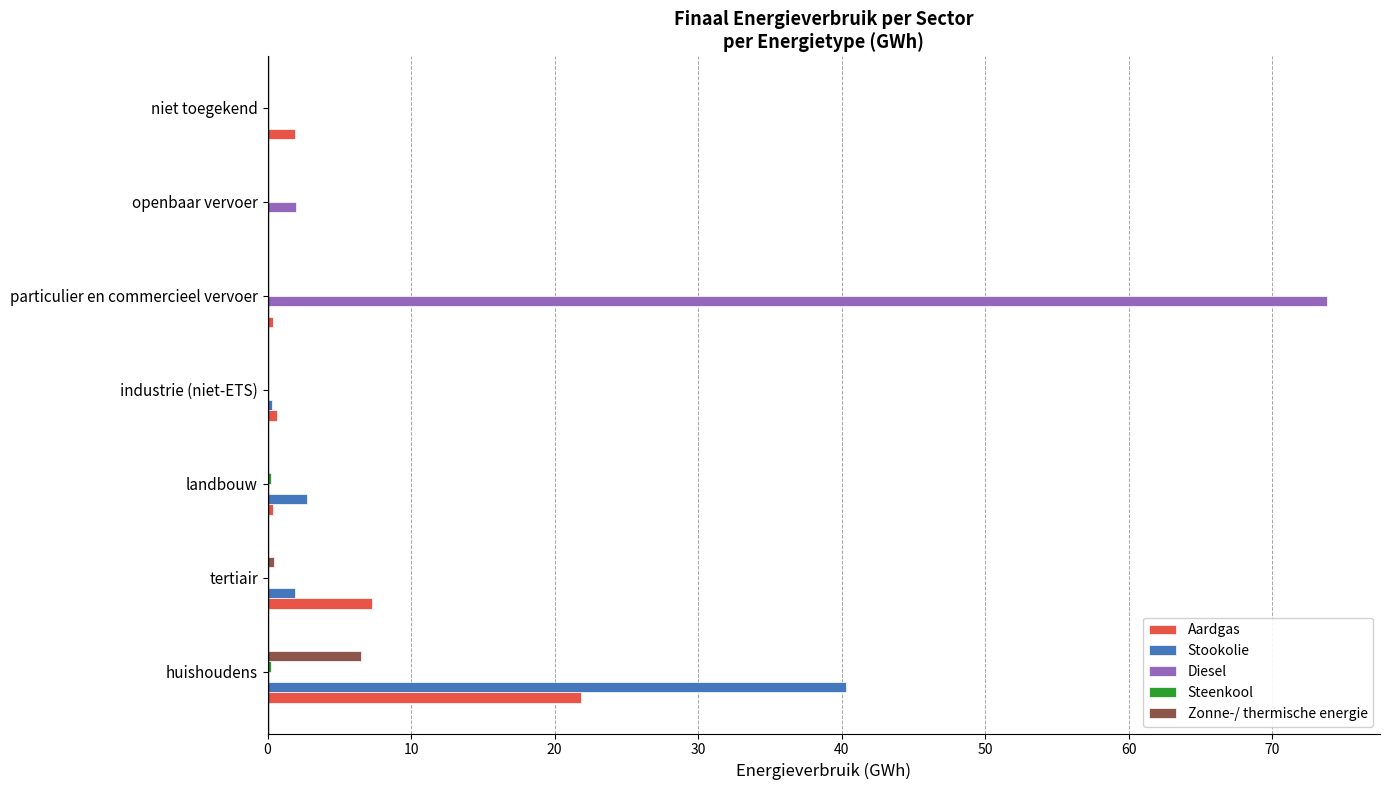

Which series has the widest spread of values?

Diesel